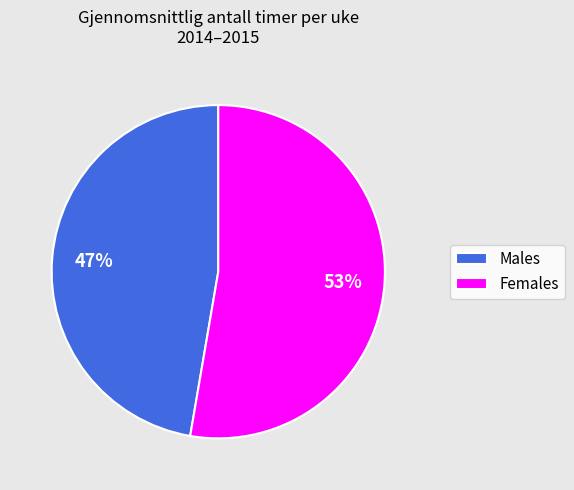

To the nearest percent, what is the average slice percentage?

50%